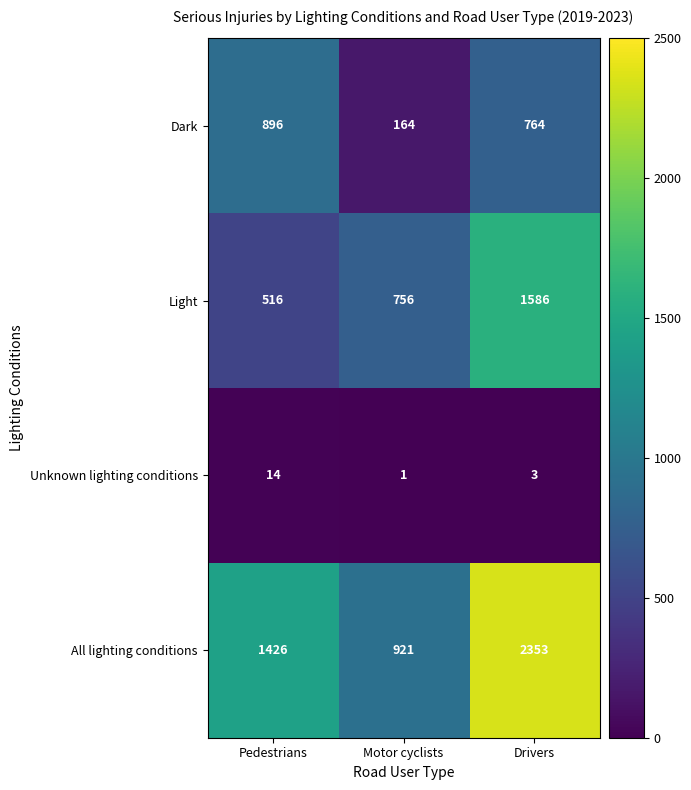

Count the number of data series in this chart.

4